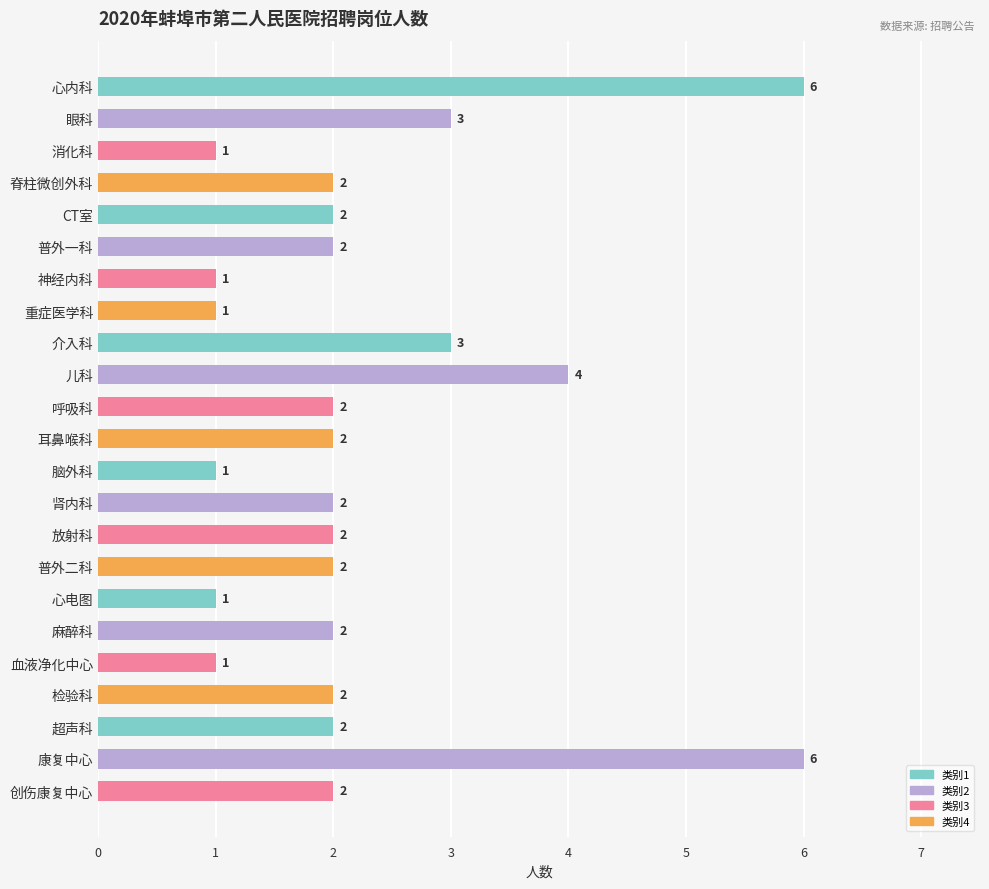

The chart shows a value of 2 at 麻醉科. True or false?

True